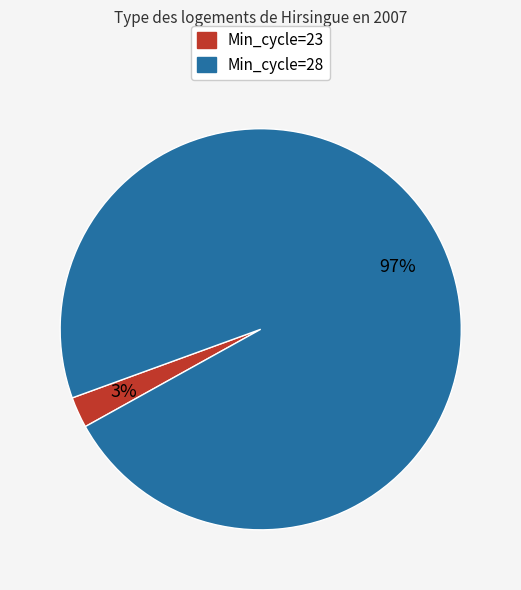

Does any single category account for the majority?

Yes